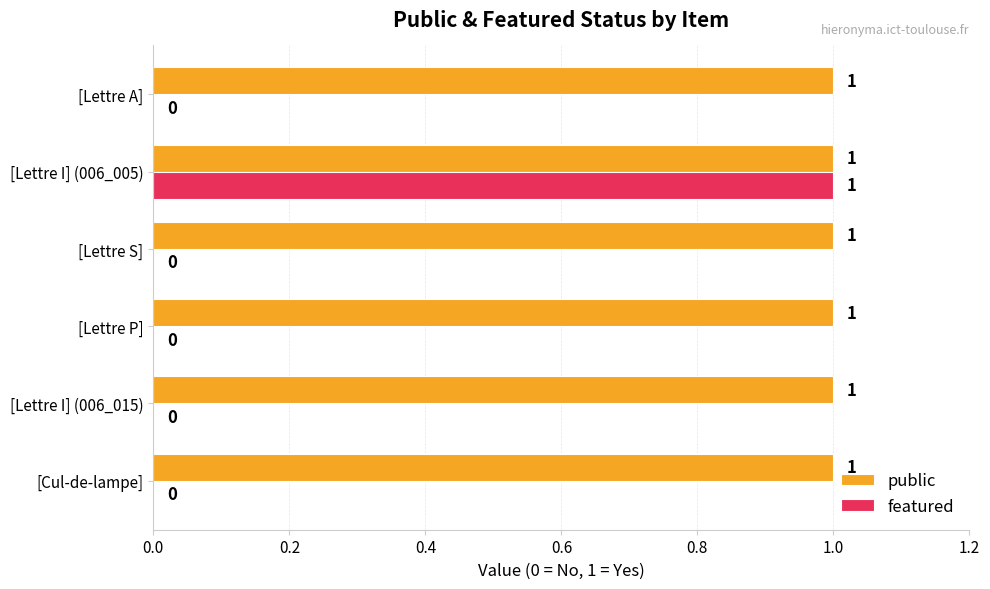

Is it true that public equals 2 at [Lettre P]?

False